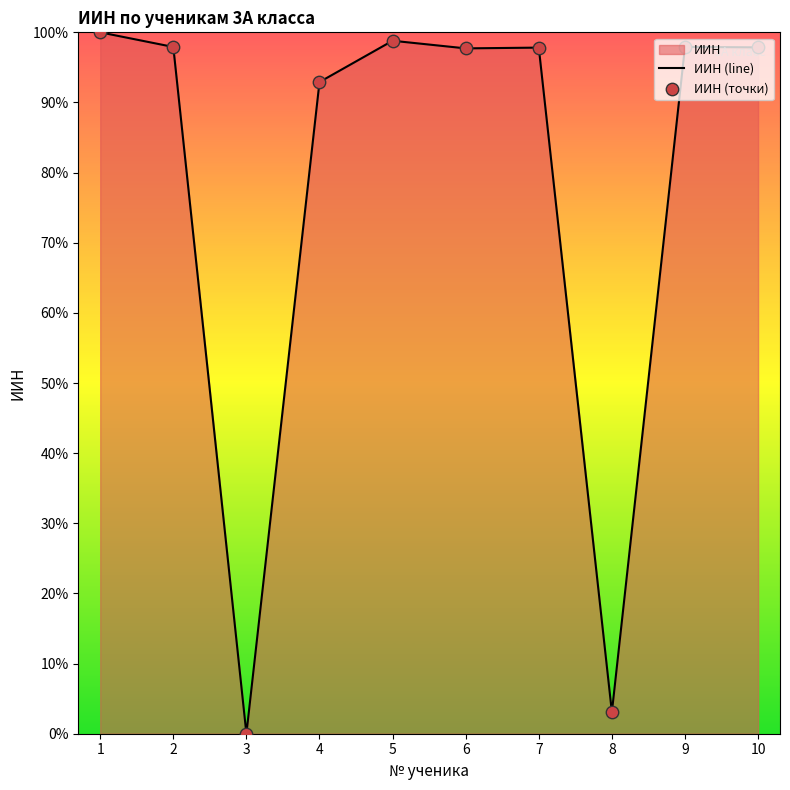

At how many categories does at least one series exceed 55?

8